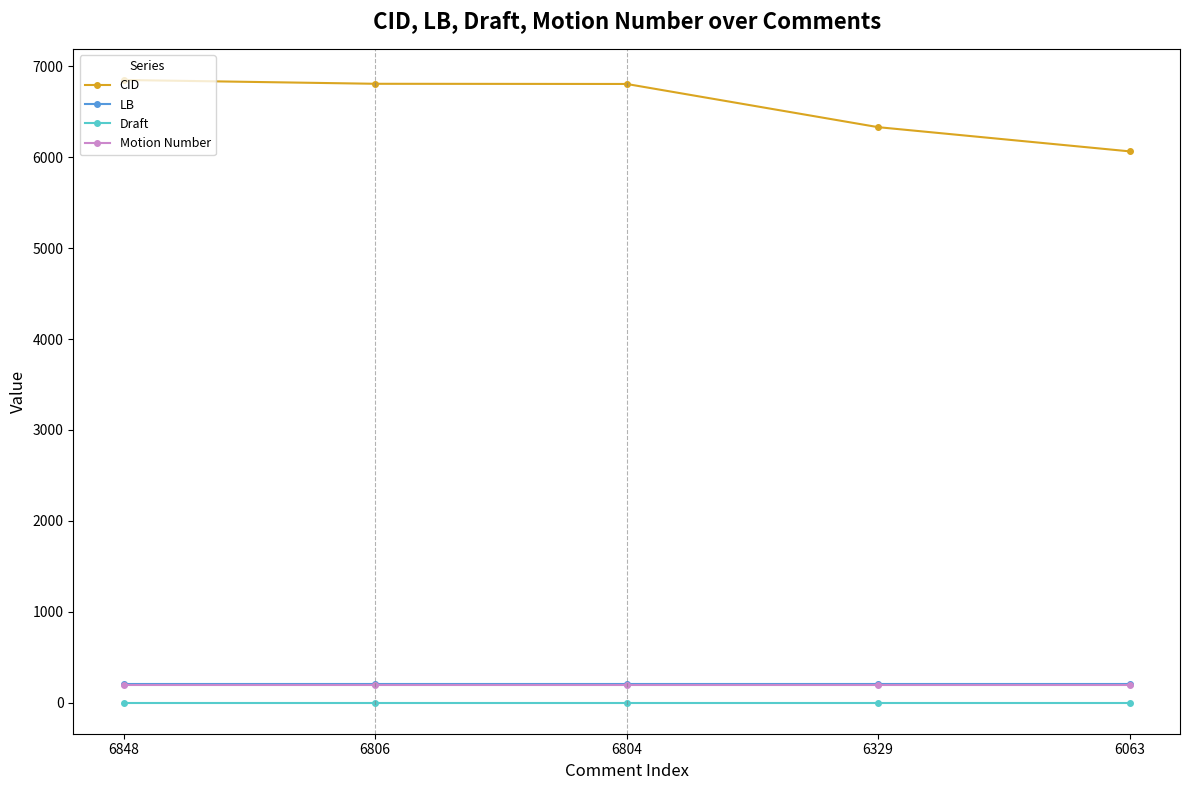

Which series has the widest spread of values?

CID